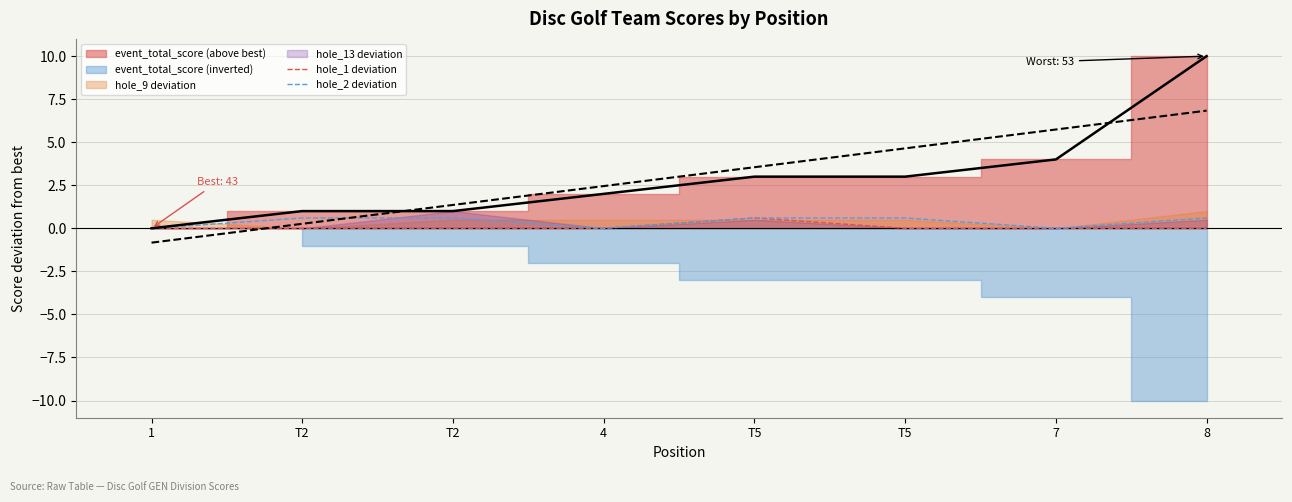

What is the difference between the maximum and second lowest values in the hole_1 deviation series?

0.6